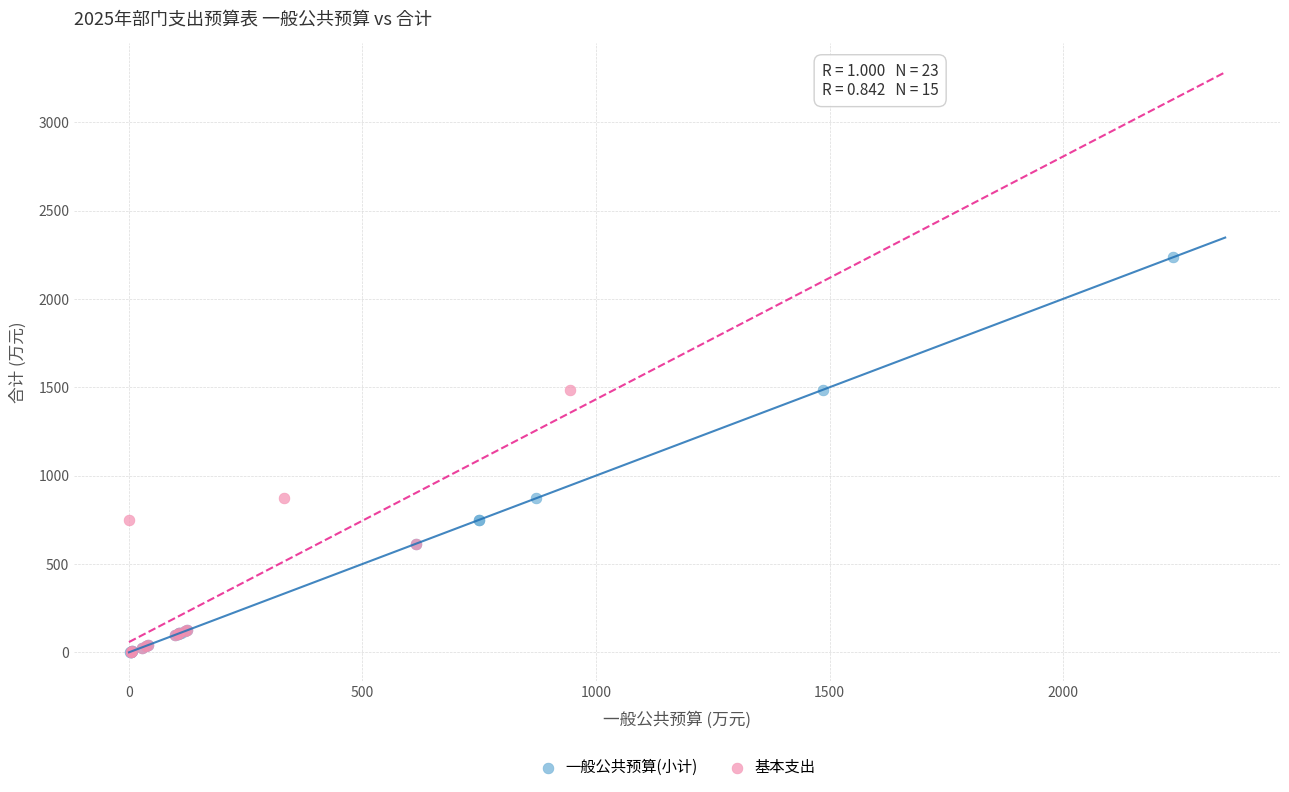

Which series has the largest Y range (max minus min)?

一般公共预算(小计)